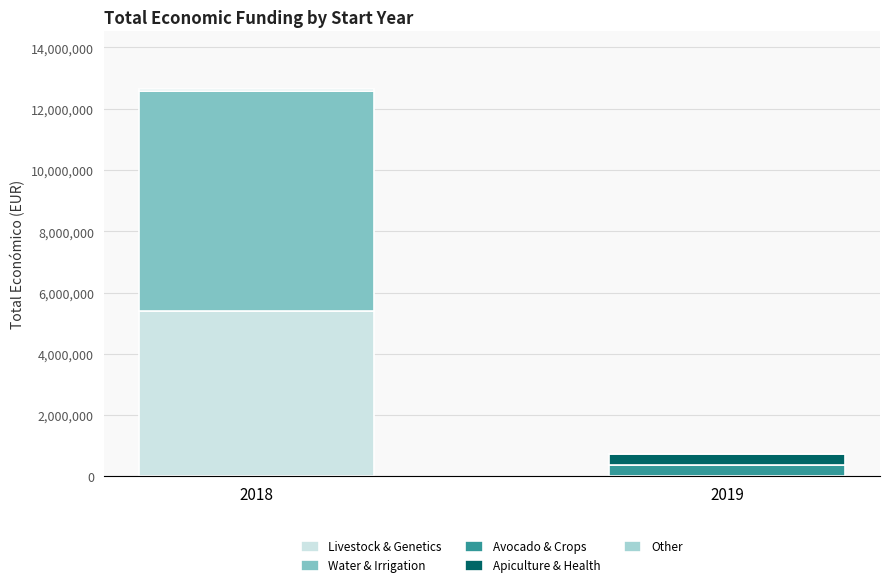

Does the chart contain stacked bars?

Yes